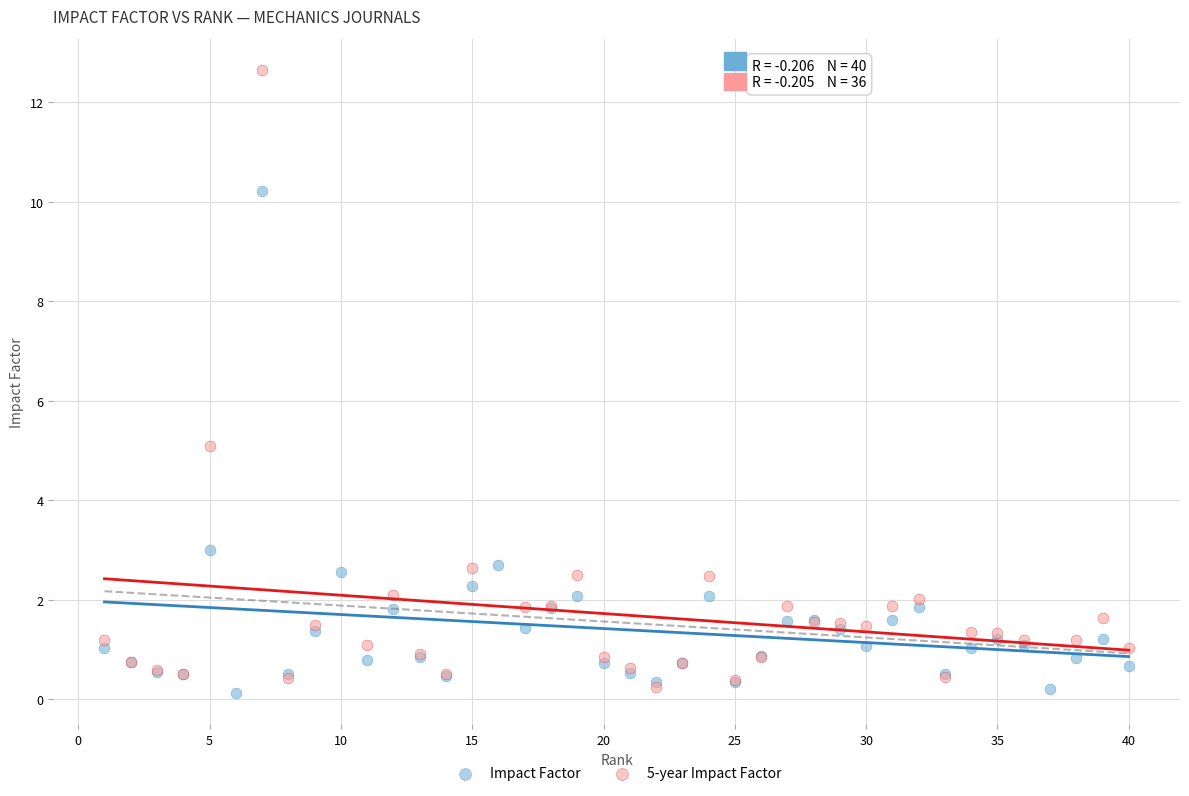

Which series has the largest Y range (max minus min)?

5-year Impact Factor